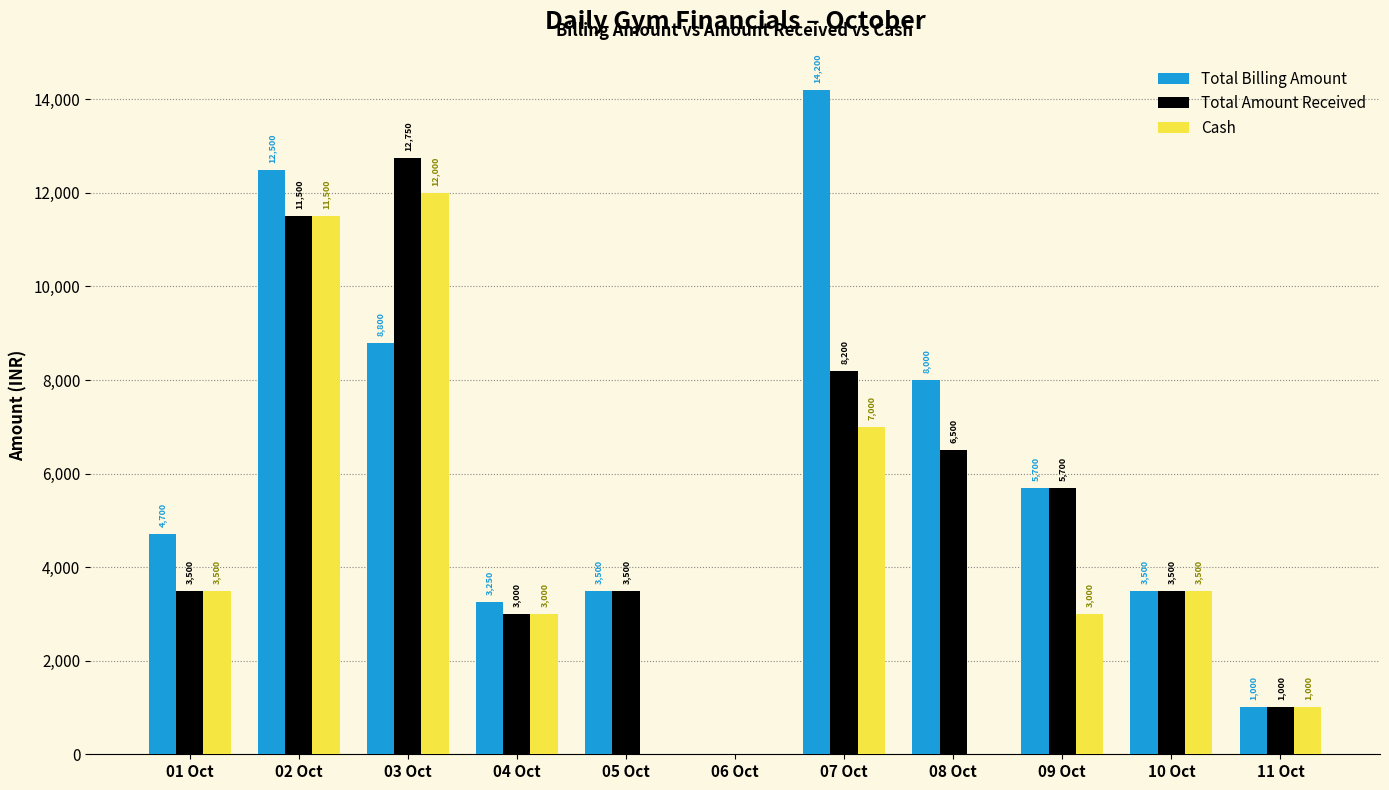

What are all the series names shown in the legend?

Total Billing Amount, Total Amount Received, Cash